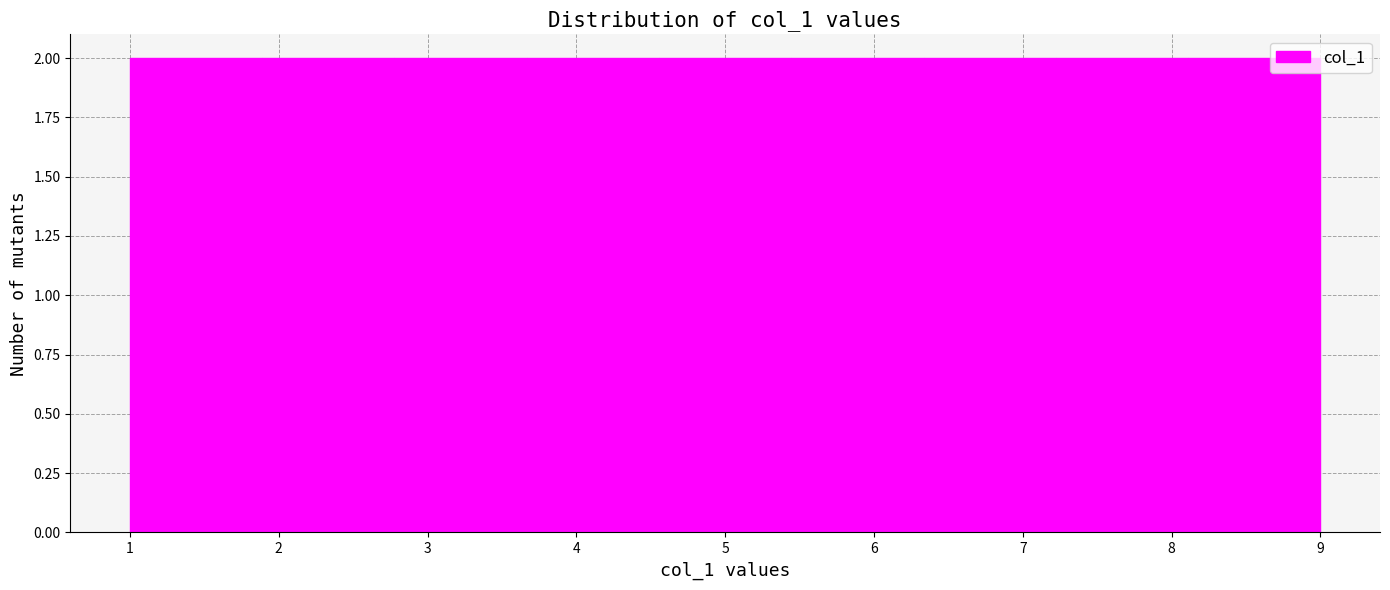

What is the height of the bar covering 7.2 to 8.1 on the x-axis? Neither the bar edges nor the heights are printed on the chart, so give them approximately, as read against the axes.

2